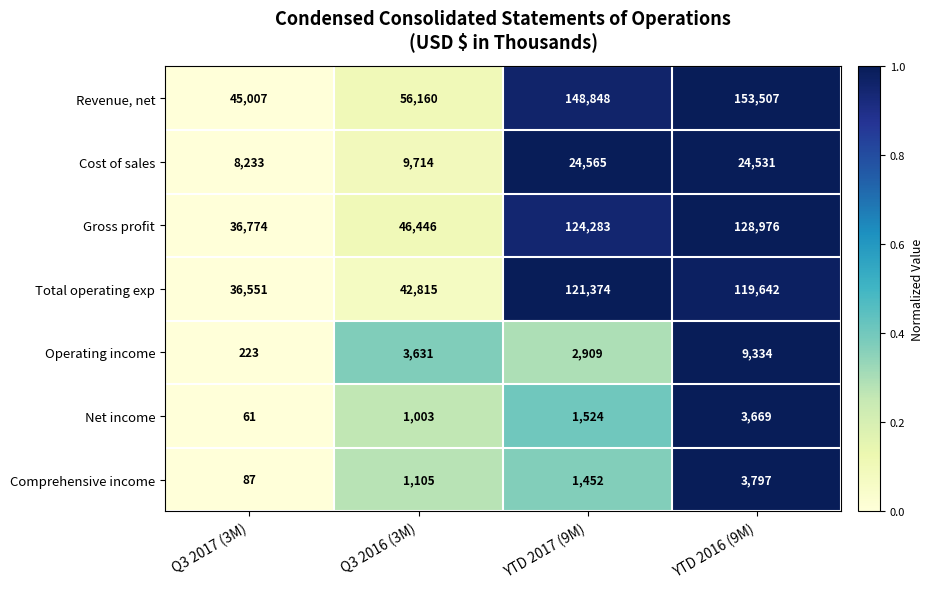

Which series has the widest spread of values?

Revenue, net